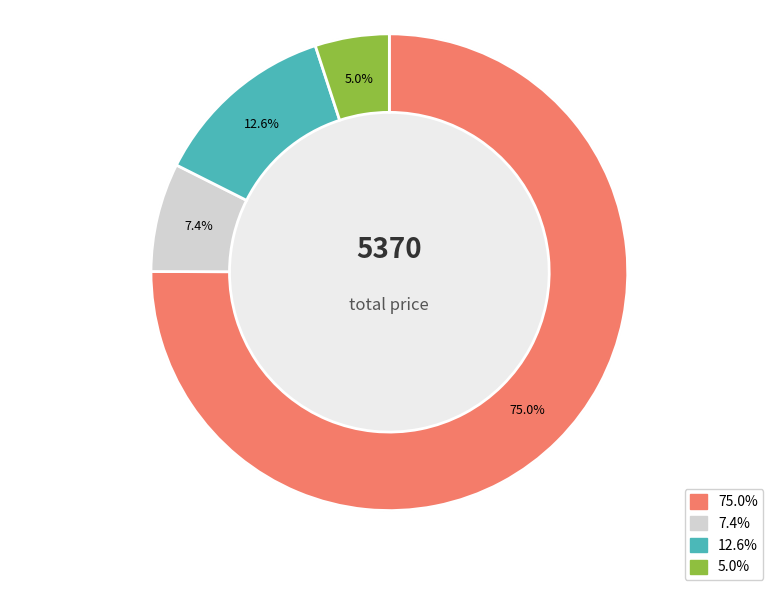

Is 60 Ltr Grey Dust Bin the majority of the pie?

No